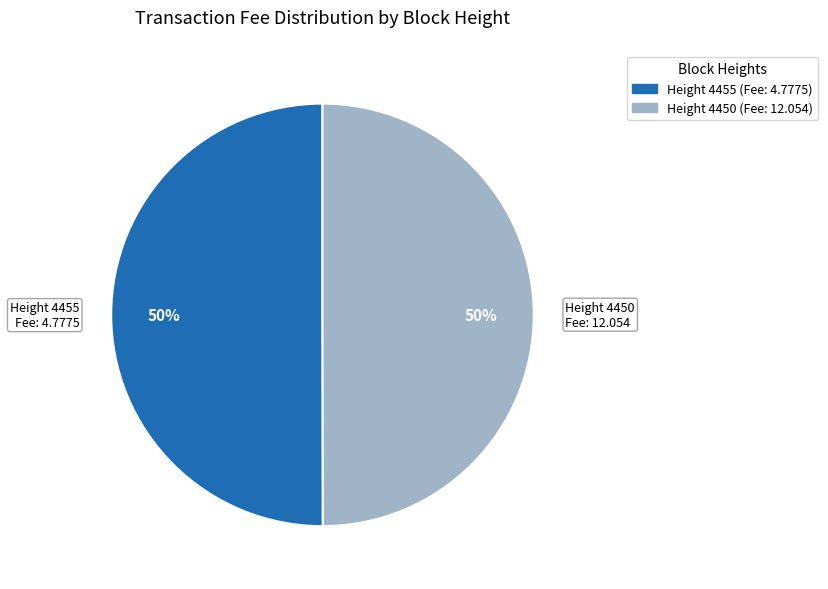

How many slices are in this pie chart?

2